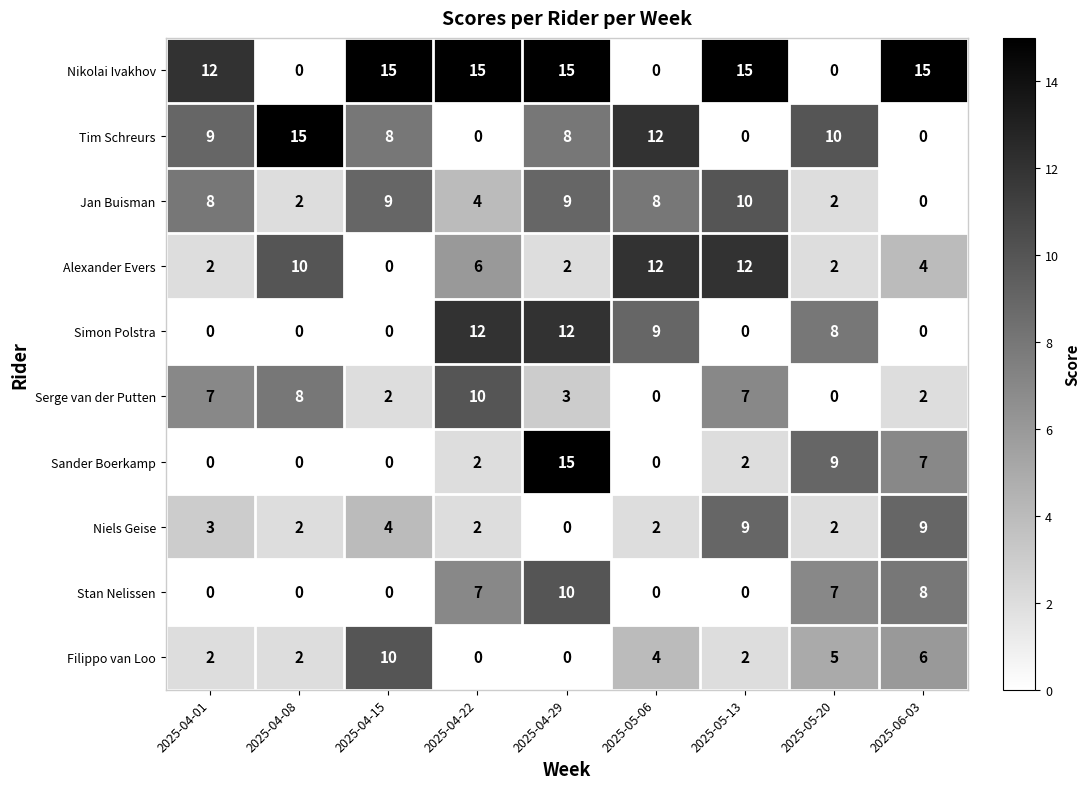

What is the sum of the Tim Schreurs values at 2025-06-03 and 2025-04-29?

8